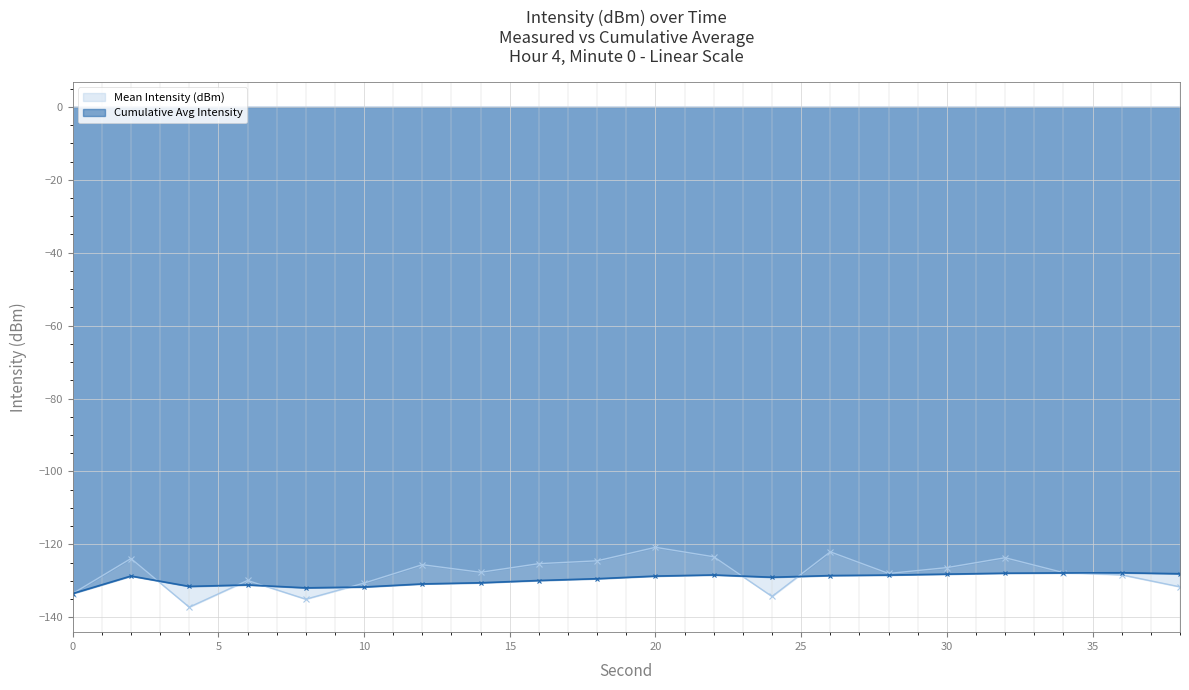

Between 0 and 26, which is larger?

26